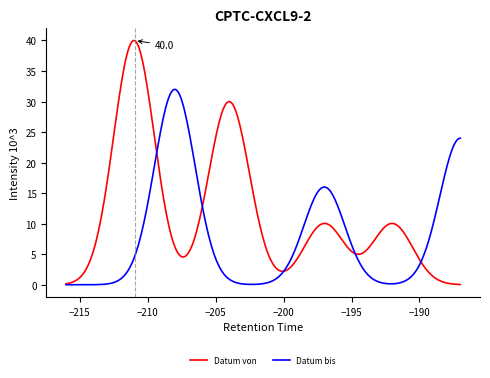

Which series has the widest spread of values?

Datum von